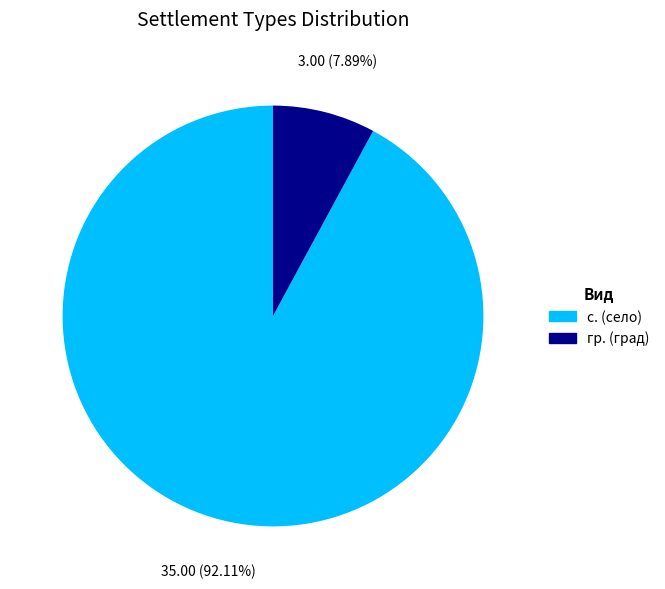

Between гр. and с., which is larger?

с.